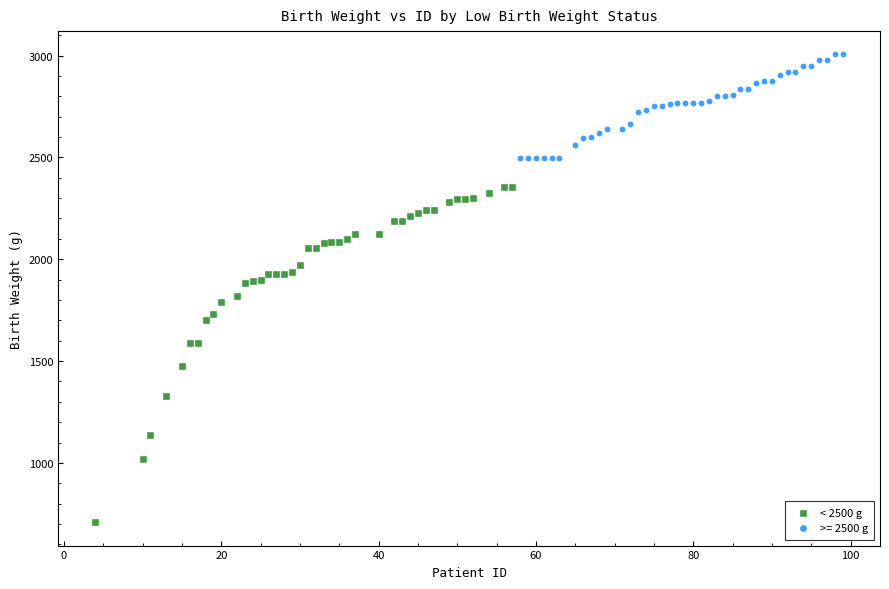

Which series reaches the maximum Y coordinate?

>= 2500 g